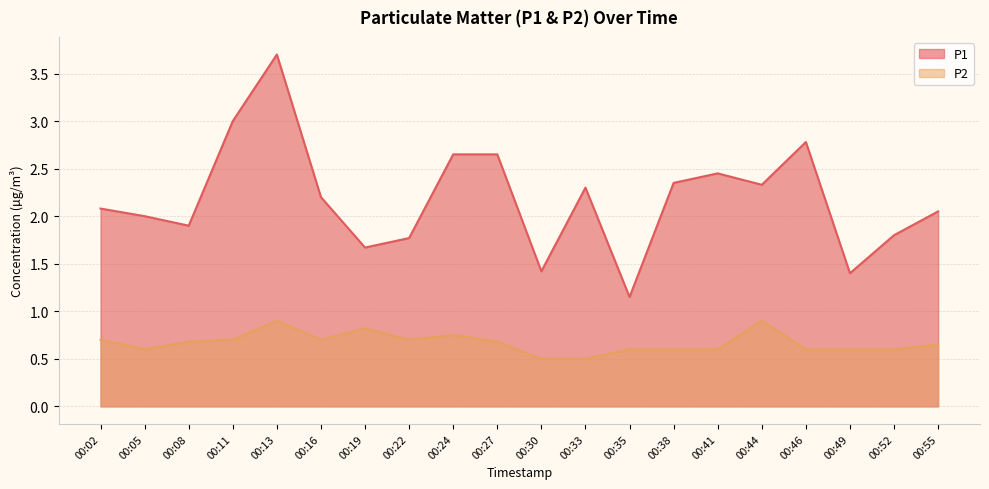

What is the sum of the P2 values at 00:49 and 00:05?

1.2